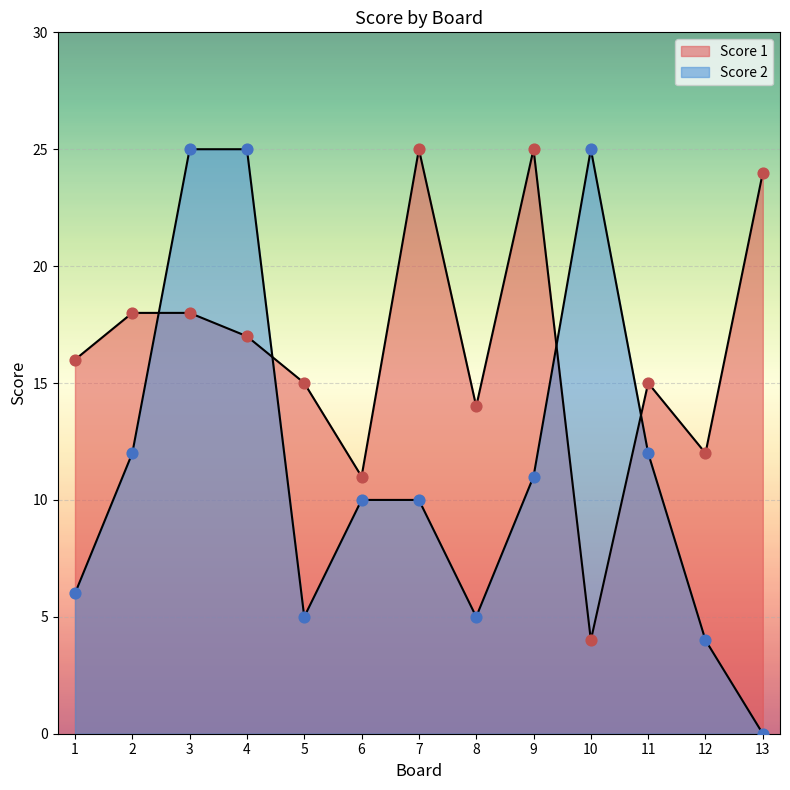

At which category is the sum across all series the highest?

3